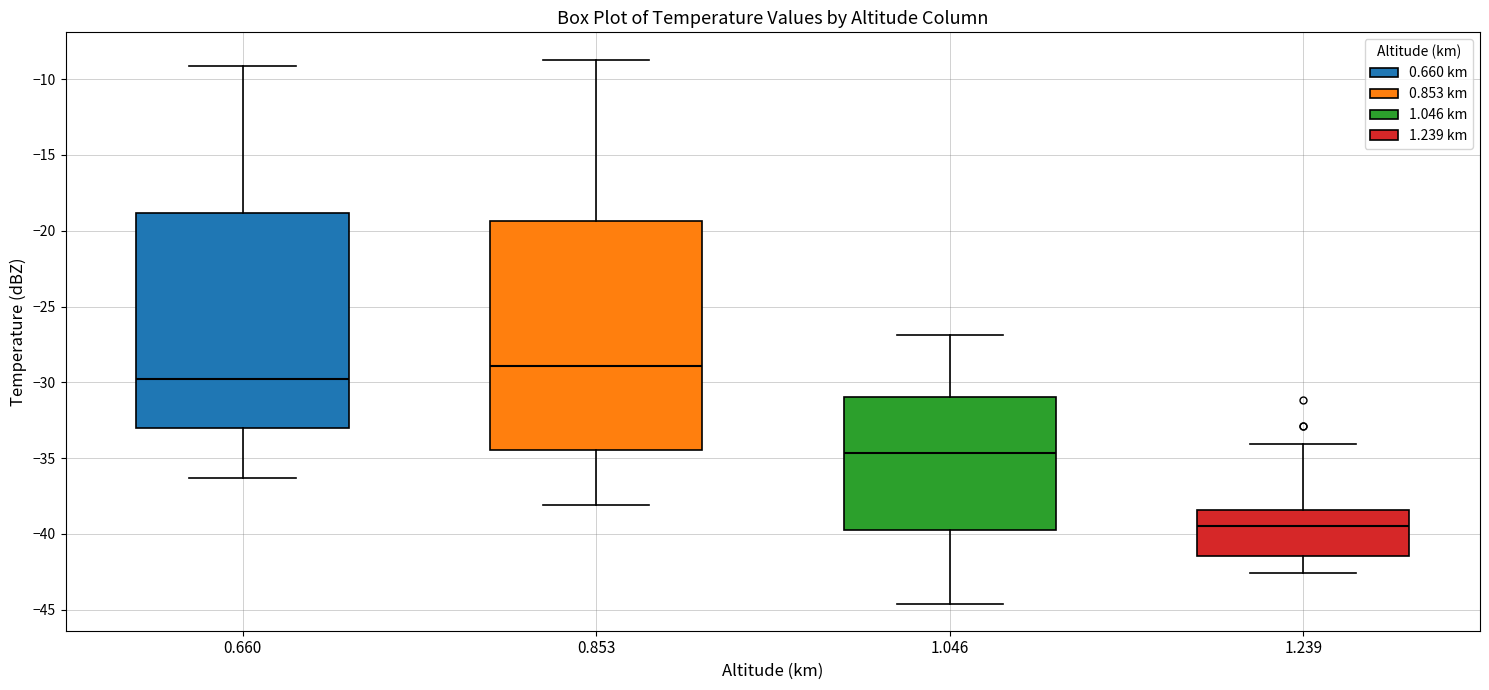

Where is the lower edge of the box at x = 1.239 on the y-axis? The values are not printed on the chart, so give them approximately, as read against the axis.

-41.5